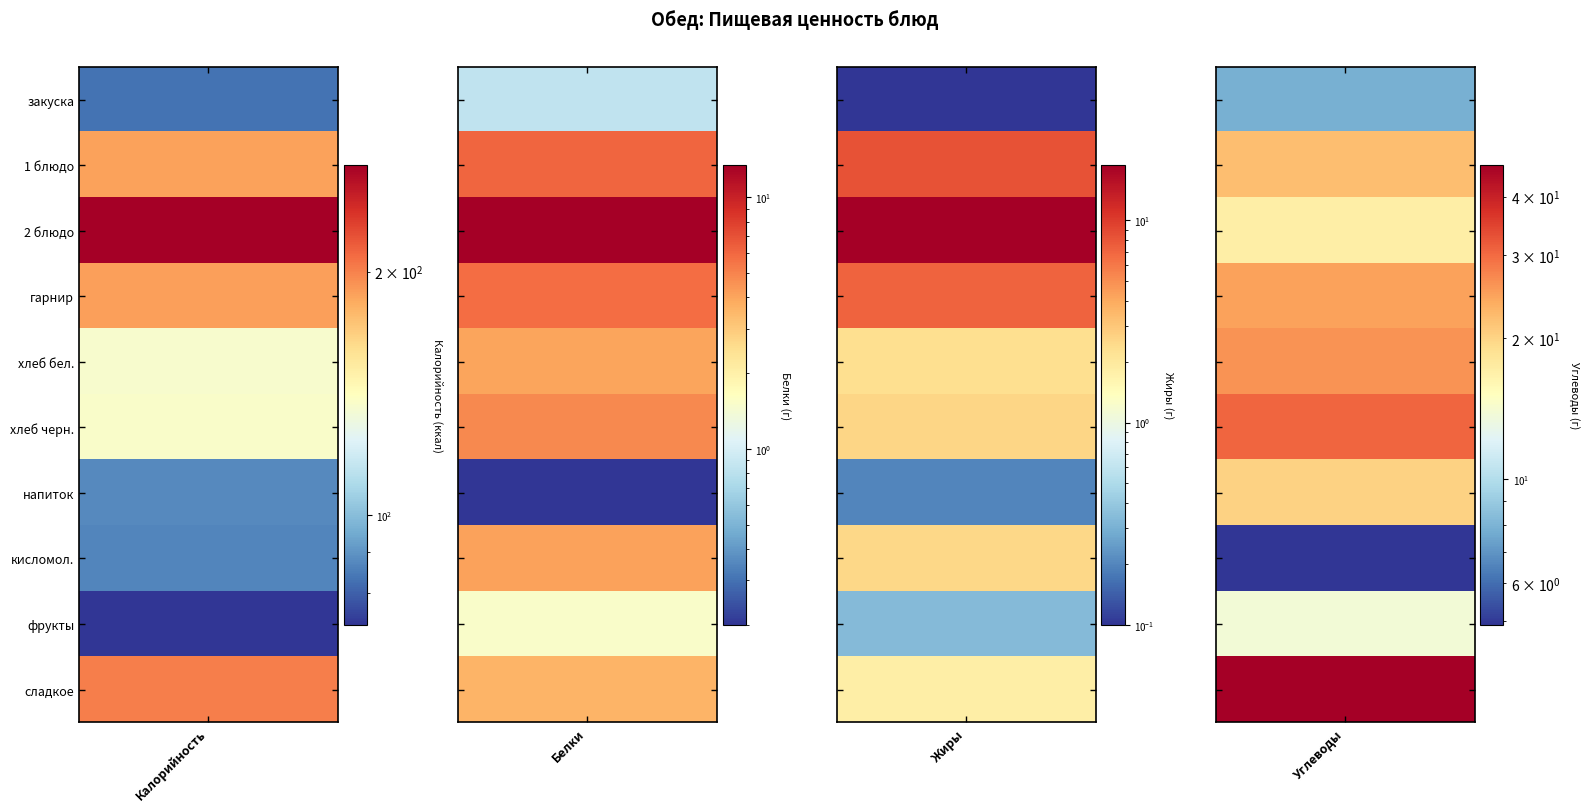

What is the smallest value displayed?

0.1